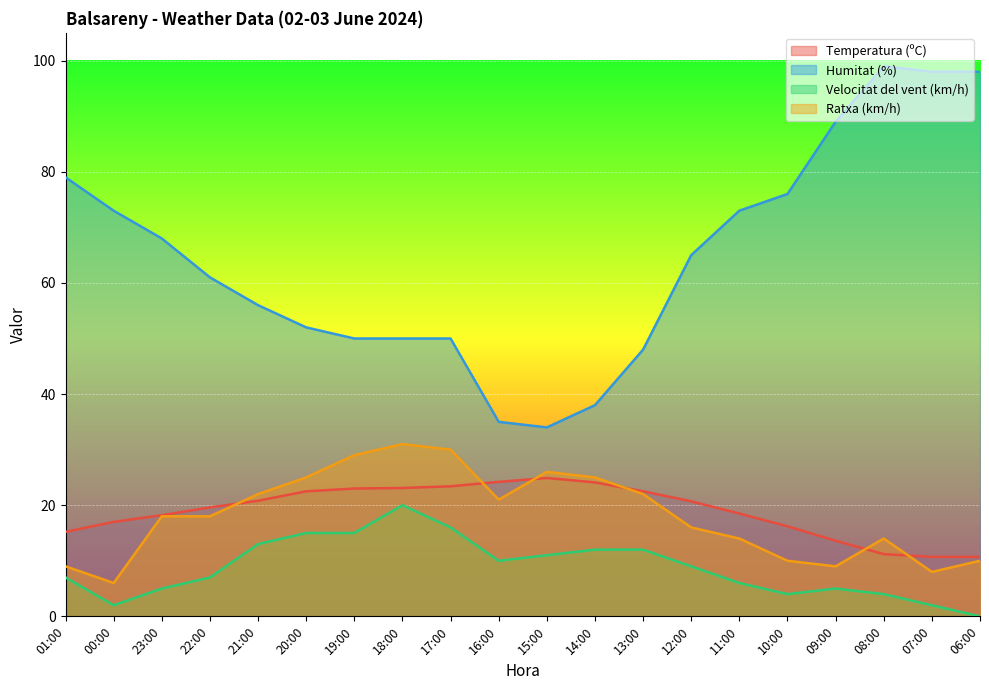

What is the average value of the Humitat (%) series?

64.6